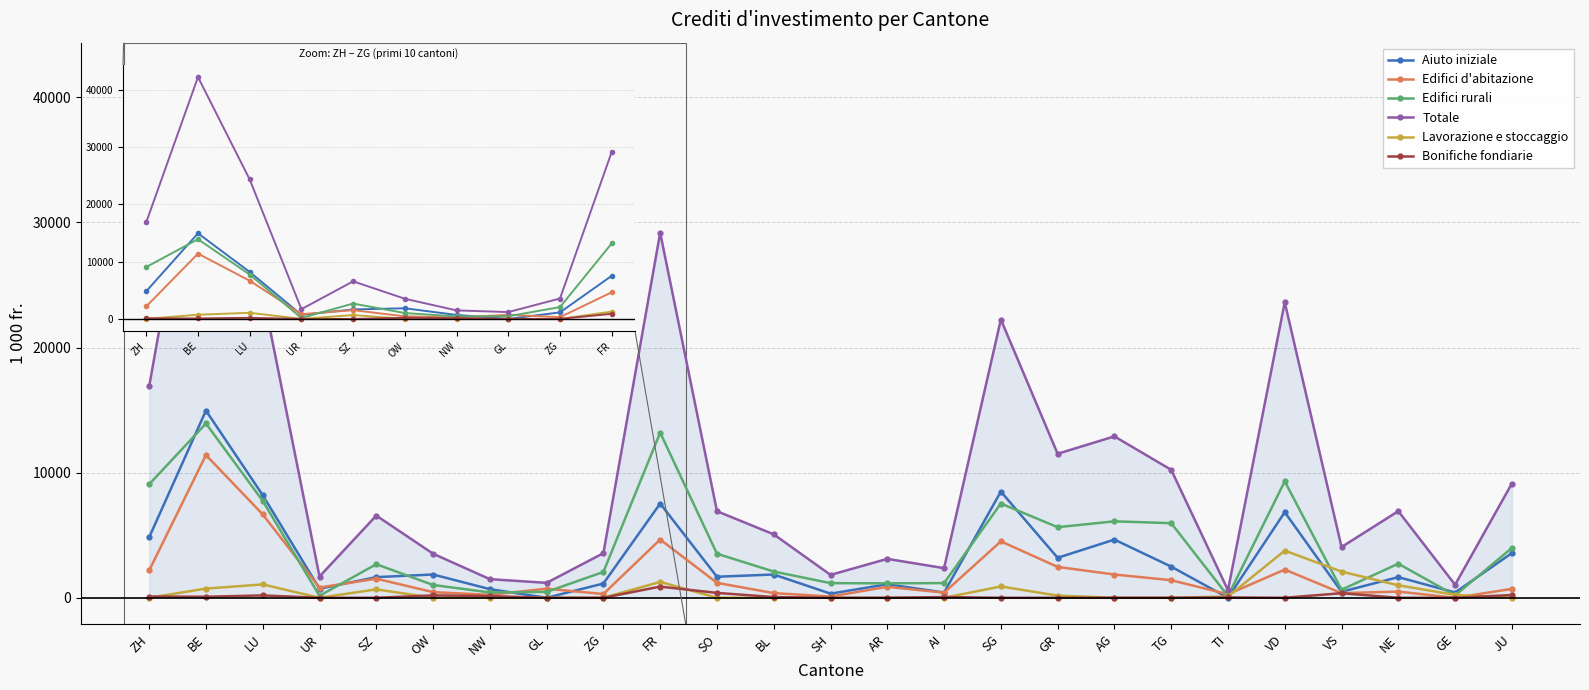

What is the greatest value displayed?

42248.0